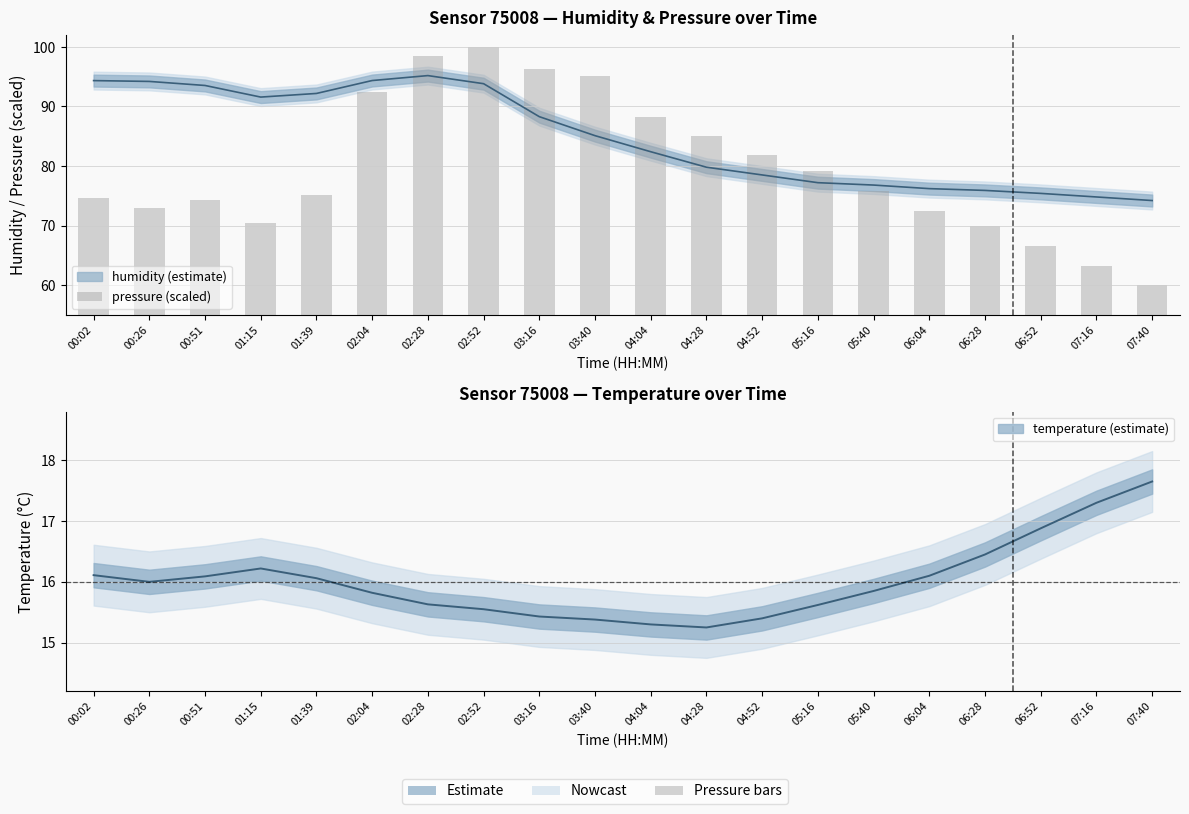

At which label does the data first exceed 75?

01:39